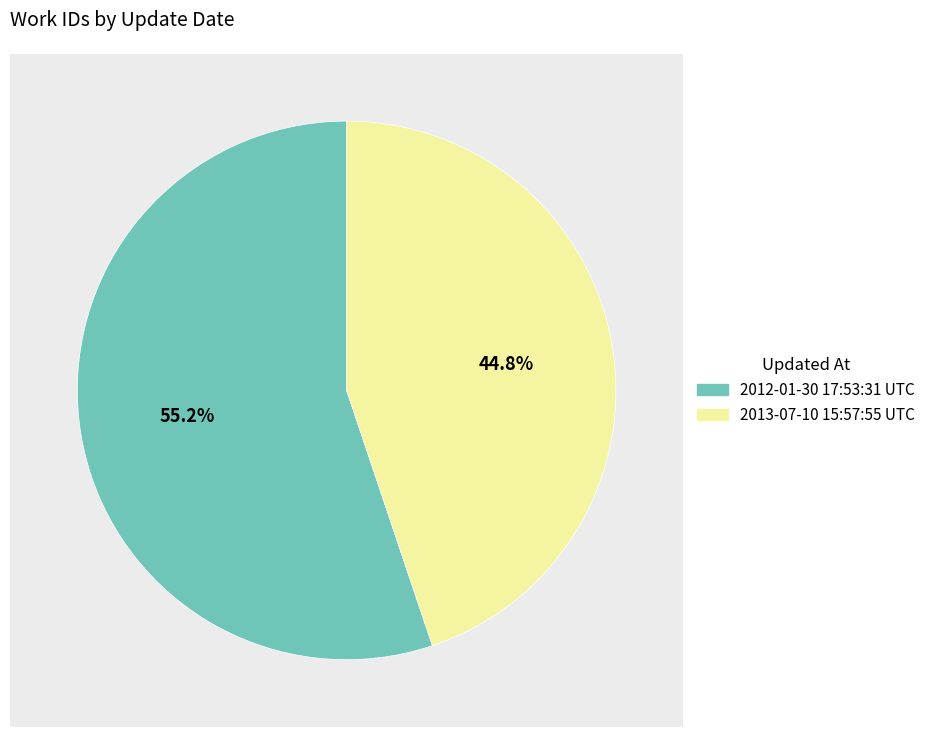

True or false: 2012-01-30 17:53:31 UTC accounts for 55% of the total.

True